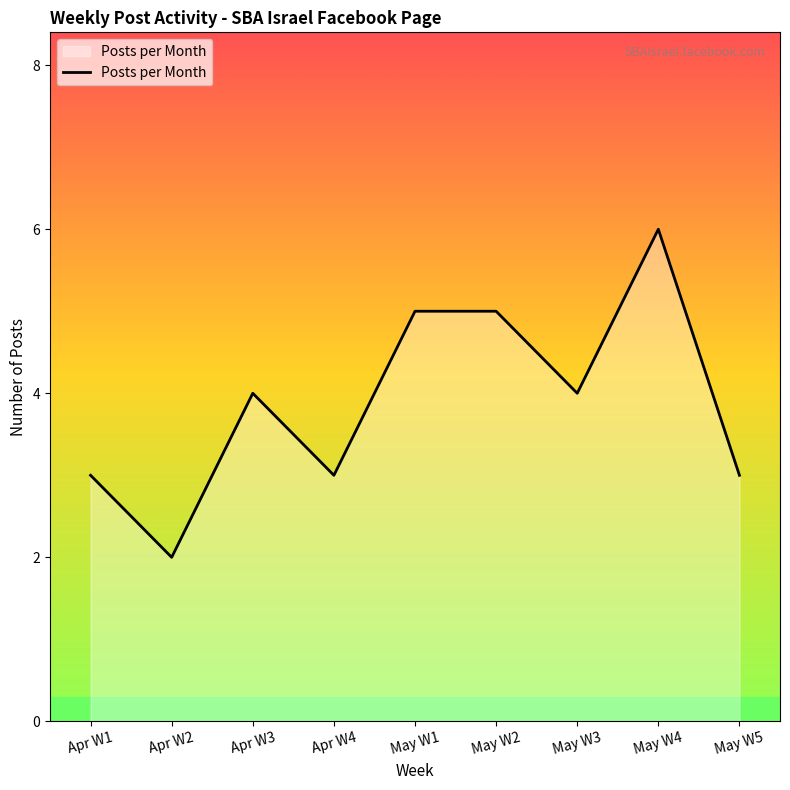

What position from the left is May W3?

7